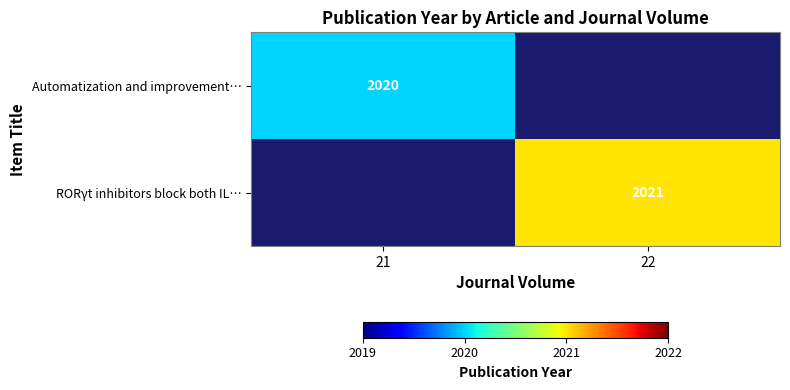

Is it true that RORγt inhibitors block both IL… equals 2021 at 22?

True